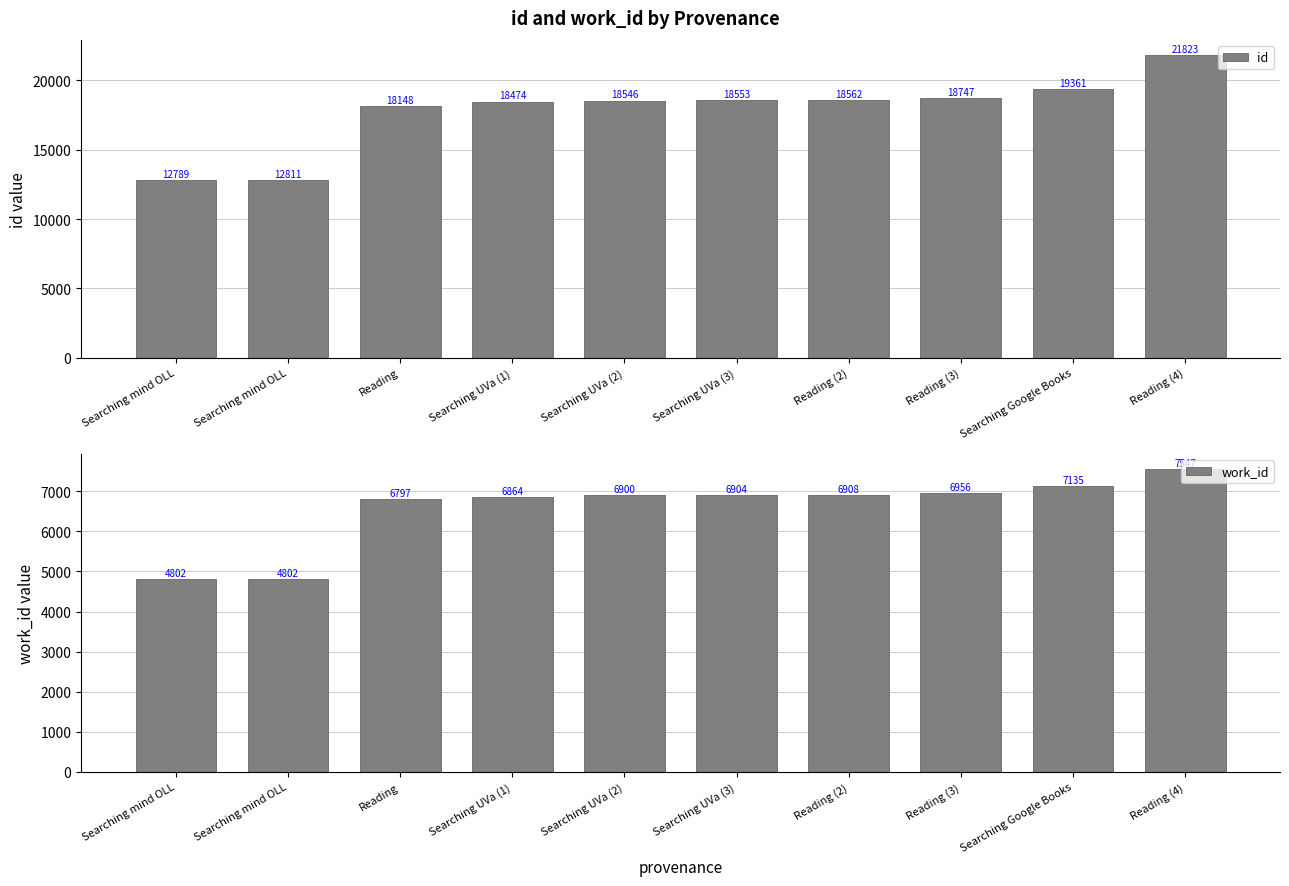

Which category has the highest value in the id series?

Reading (4)